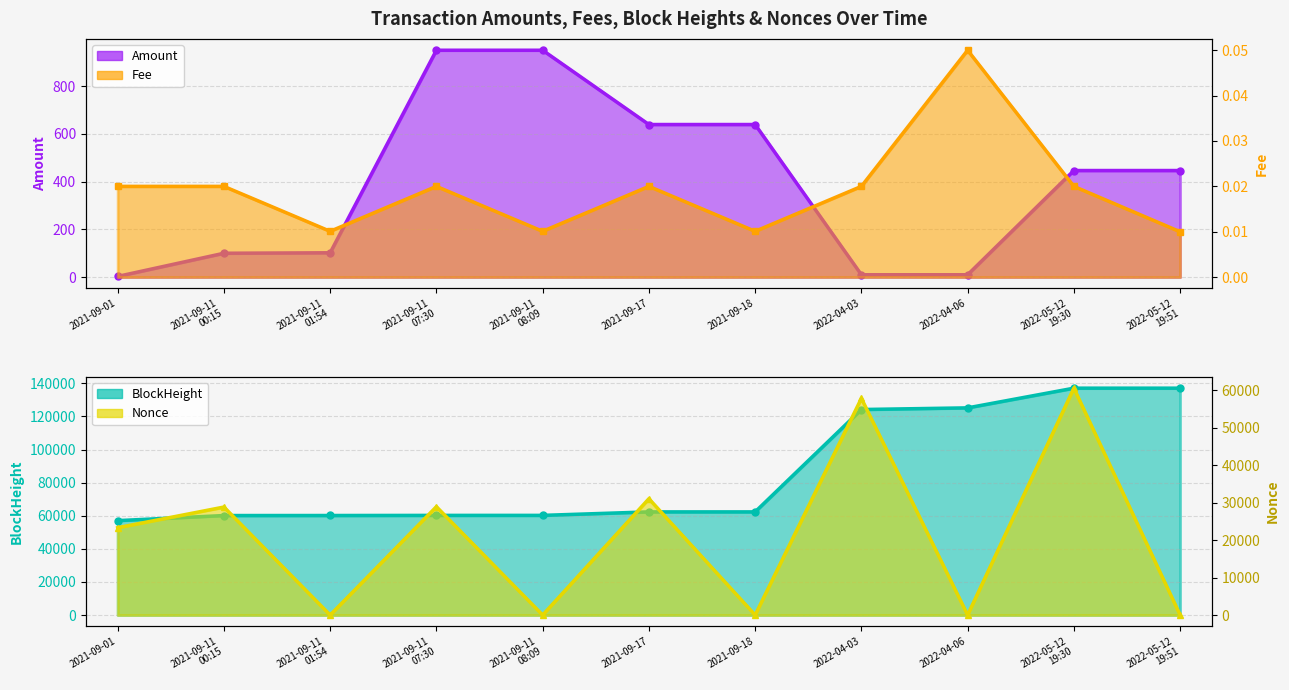

Where is the first local maximum for Fee?

2021-09-11
07:30